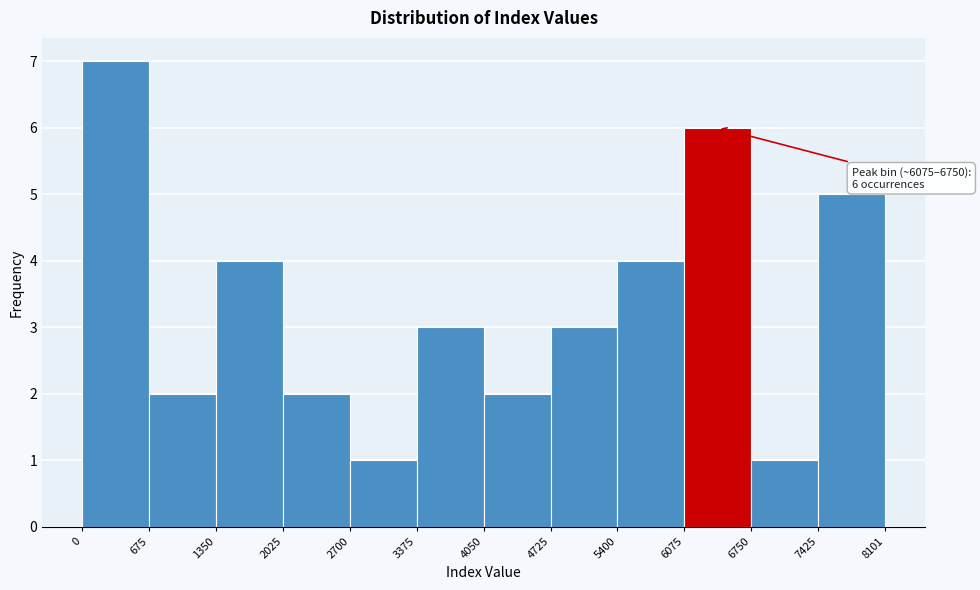

Over which range of the x-axis is the bar tallest?

0 to 675